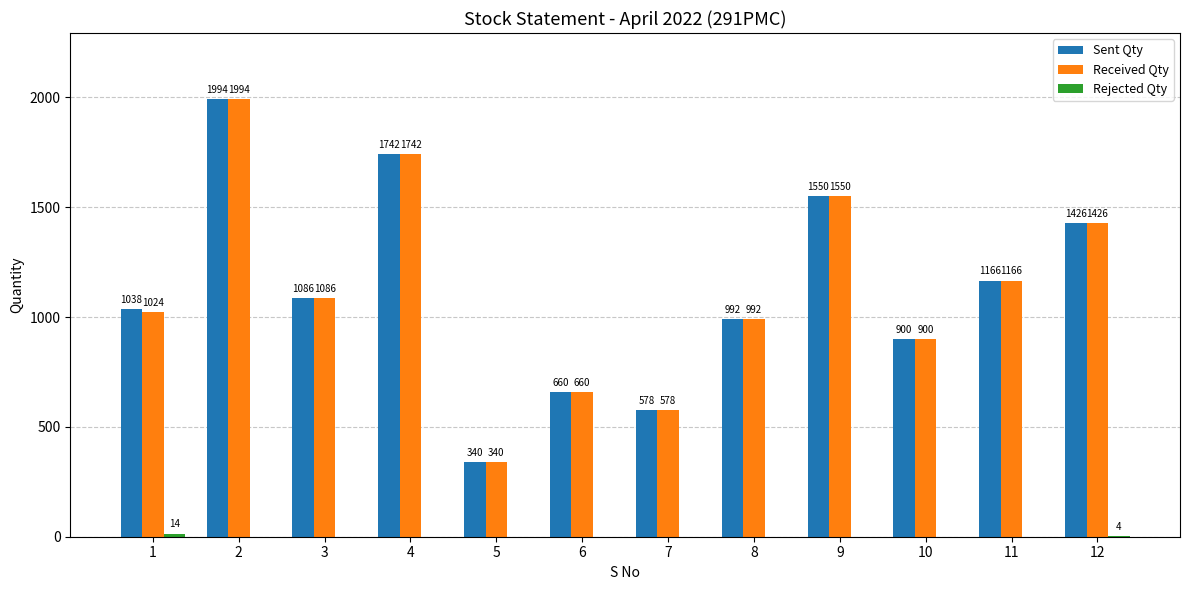

Which category has the highest value in the Sent Qty series?

2